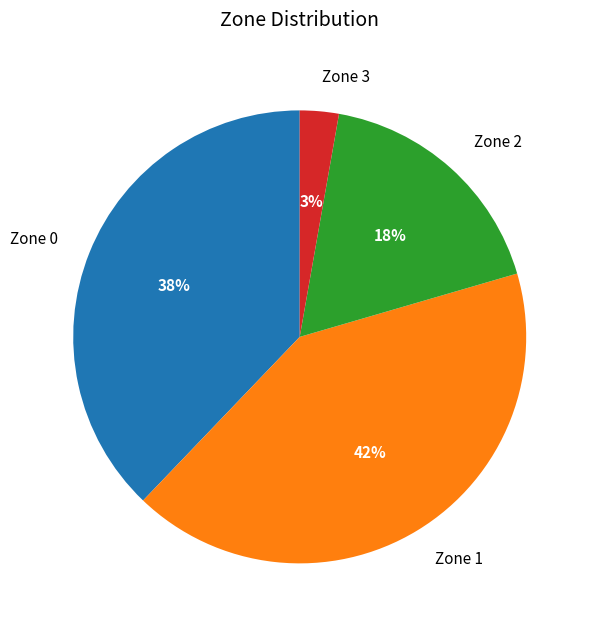

To the nearest percent, what portion does Zone 3 represent?

3%